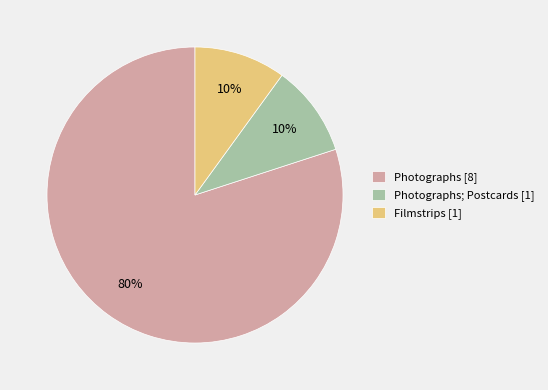

Which slice is the largest?

Photographs [8]